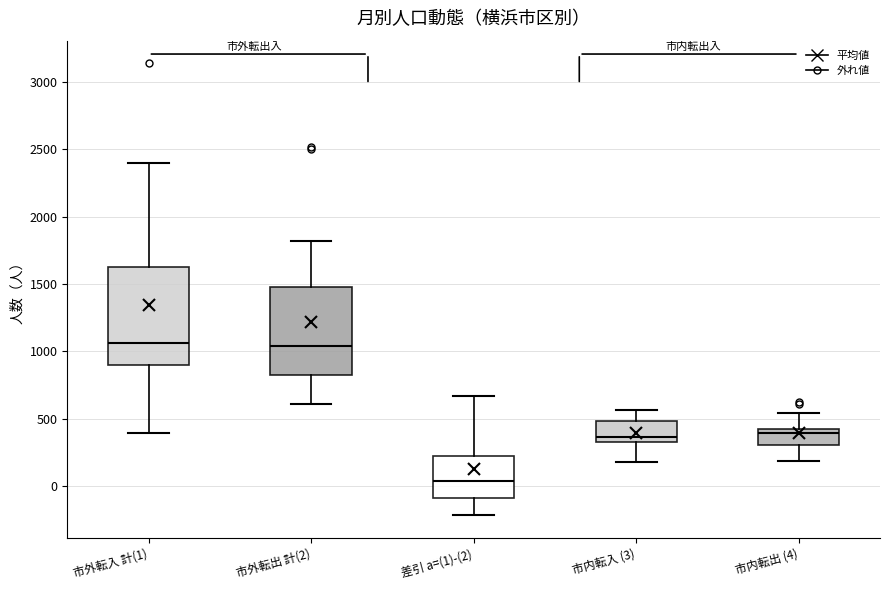

Reading left to right, transcribe this box plot: for each box, give where its median line is, the range the box spans, and where its two whiskers end, as read against the y-axis. The values are not printed on the chart, so give them approximately, as read against the axis.

市外転入 計(1): median 1050, box 900 to 1600, whiskers 400 to 2400
市外転出 計(2): median 1050, box 850 to 1500, whiskers 600 to 1800
差引 a=(1)-(2): median 50, box -100 to 200, whiskers -200 to 650
市内転入 (3): median 350 (just above the box's lower edge), box 350 to 500, whiskers 200 to 550
市内転出 (4): median 400, box 300 to 450, whiskers 200 to 550